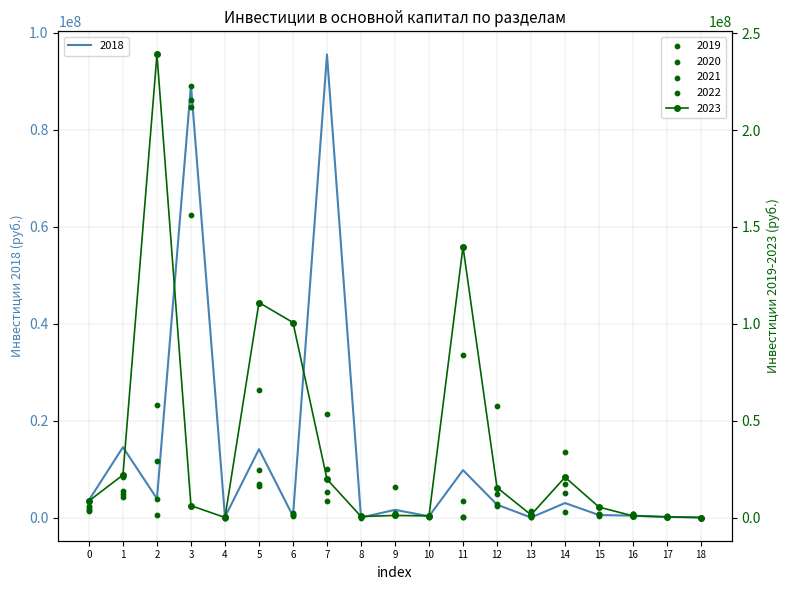

Which series has the largest Y range (max minus min)?

2023